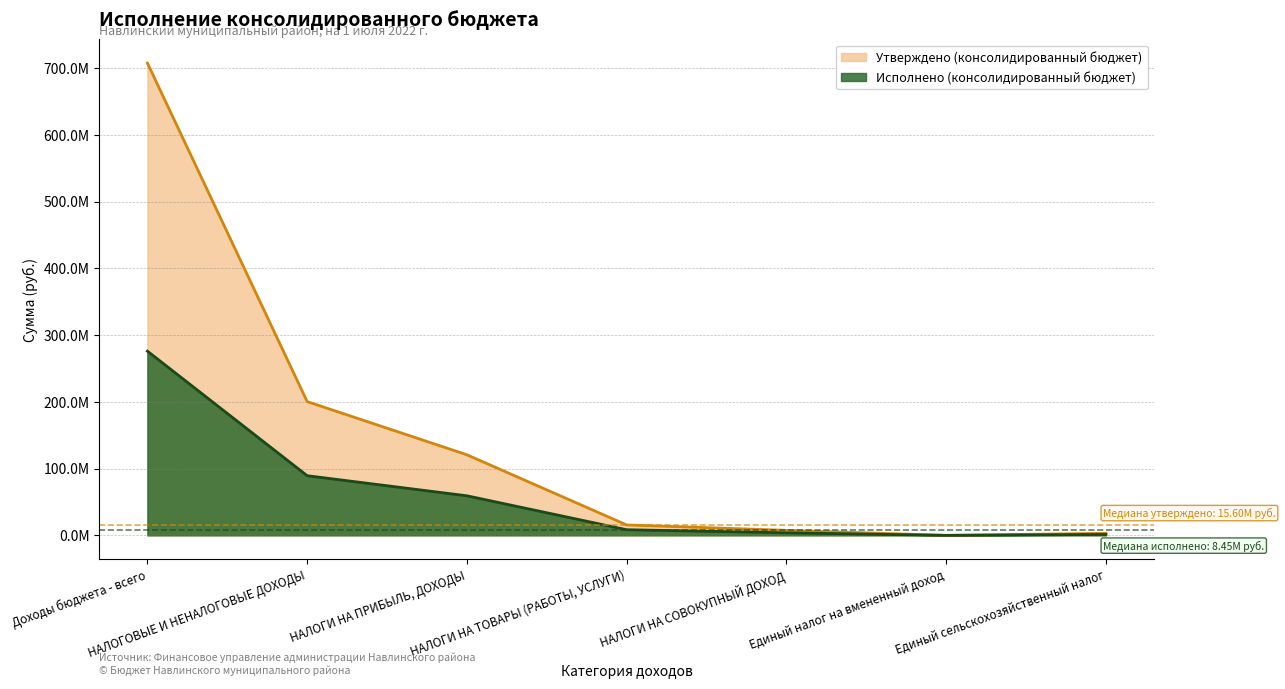

At which label does Исполнено (консолидированный бюджет) first exceed 8448759?

Доходы бюджета - всего